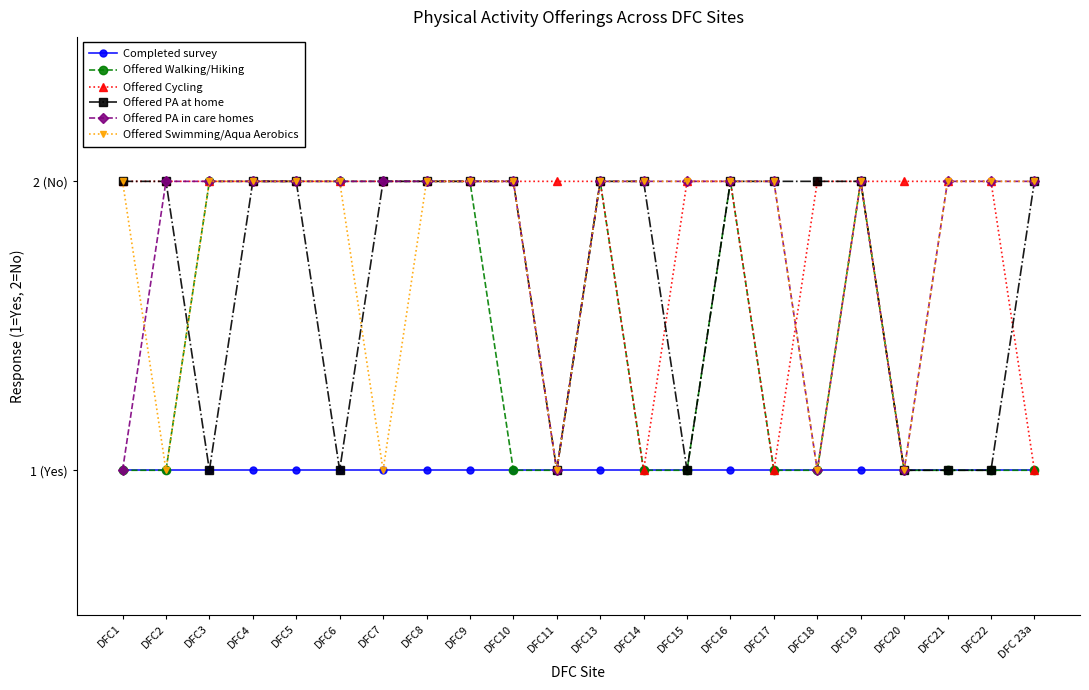

At which category does the chart reach its peak across all series?

DFC3